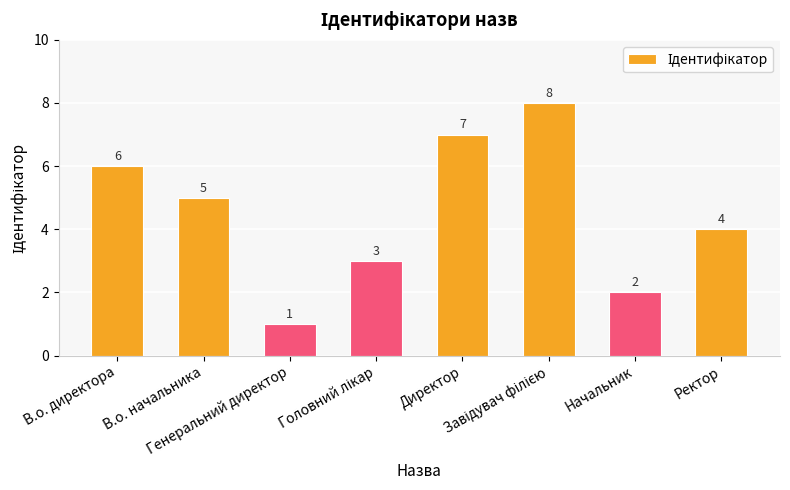

What is the greatest value displayed?

8